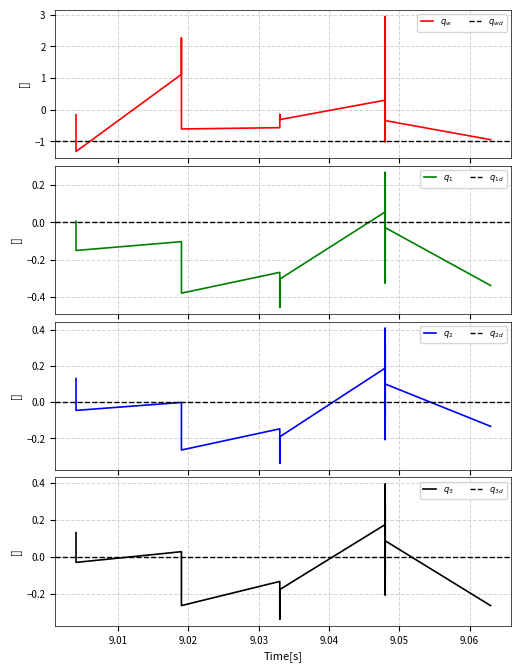

Does the chart have visible grid lines?

Yes